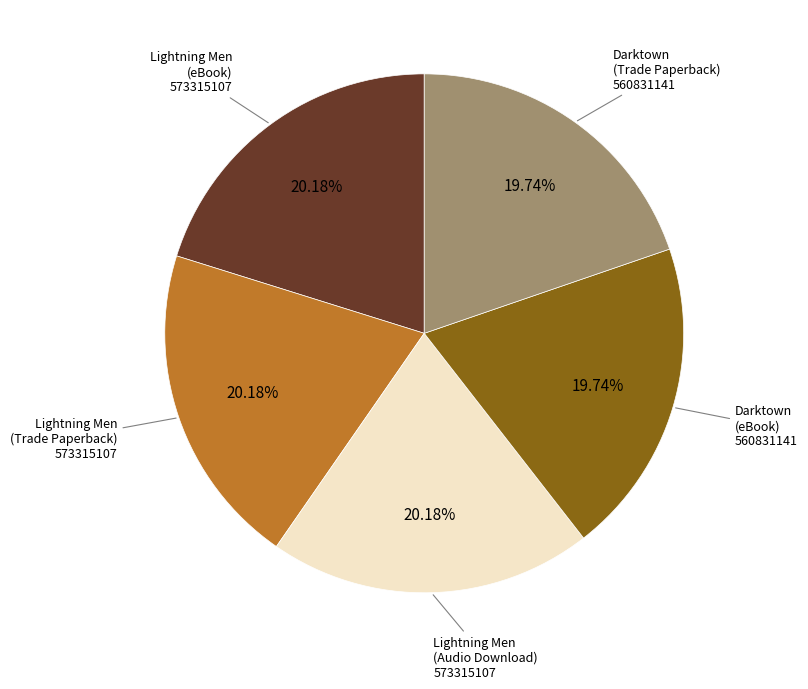

Does any single category account for the majority?

No